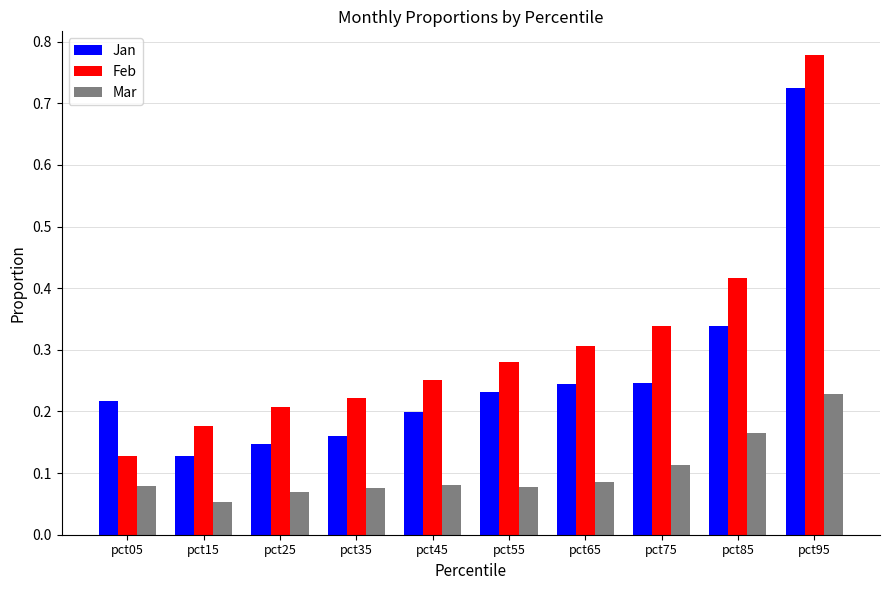

How many bars are there in total?

30